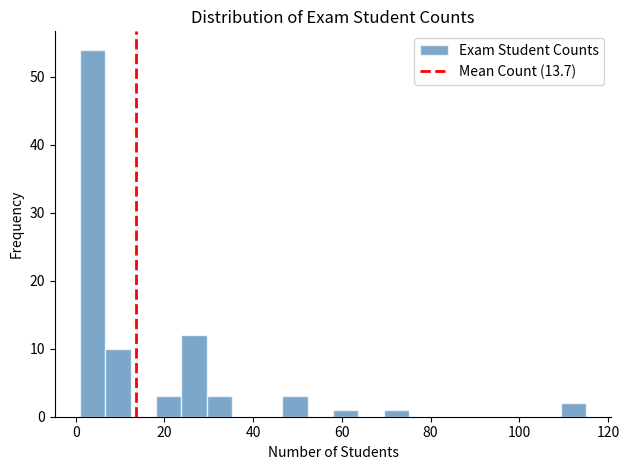

Around what value on the x-axis is the tallest bar? Give the approximate position of its centre, as read against the axis.

4